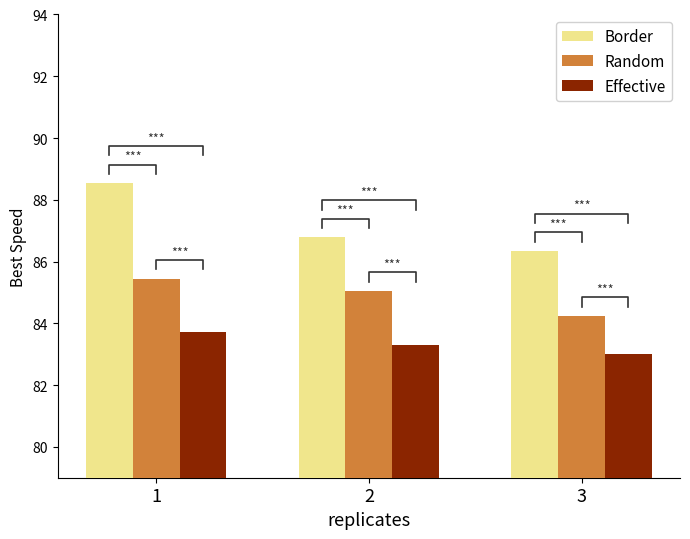

What is the minimum value for Effective?

83.0